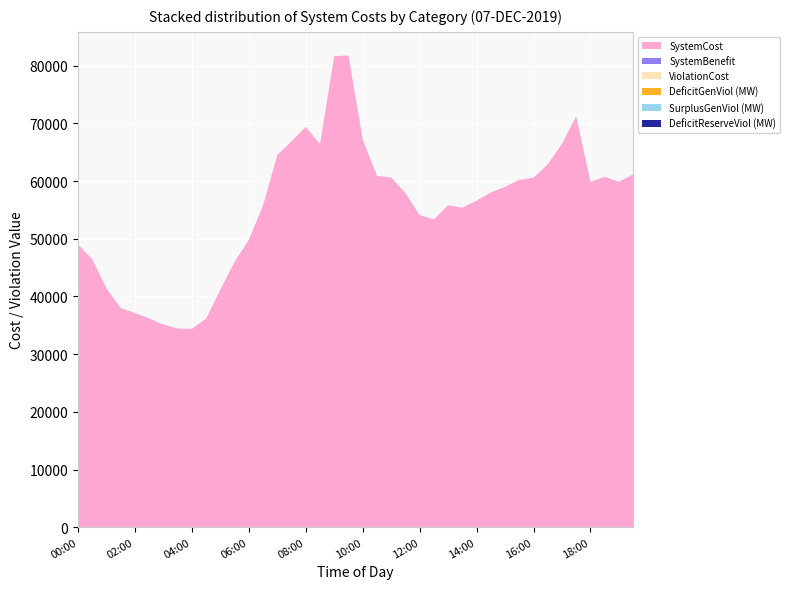

Reading left to right, transcribe all the data shown in this chart.

SystemCost: 00:00=48991.9	00:30=46442.9	01:00=41390.1	01:30=37983.2	02:00=37141.5	02:30=36199.7	03:00=35122.9	03:30=34444.1	04:00=34384.5	04:30=36157.4	05:00=41183.1	05:30=46001.6	06:00=49823.3	06:30=55779.9	07:00=64513.5	07:30=66901.4	08:00=69384.8	08:30=66403.4	09:00=81645.0	09:30=81781.6	10:00=67219.7	10:30=60907.0	11:00=60613.3	11:30=57927.6	12:00=54099.3	12:30=53348.7	13:00=55797.8	13:30=55395.2	14:00=56602.1	14:30=58038.7	15:00=59000.2	15:30=60218.7	16:00=60584.2	16:30=62872.8	17:00=66458.0	17:30=71228.6	18:00=59856.2	18:30=60760.2	19:00=59889.2	19:30=61142.4
SystemBenefit: 00:00=0.0	00:30=0.0	01:00=0.0	01:30=0.0	02:00=0.0	02:30=0.0	03:00=0.0	03:30=0.0	04:00=0.0	04:30=0.0	05:00=0.0	05:30=0.0	06:00=0.0	06:30=0.0	07:00=0.0	07:30=0.0	08:00=0.0	08:30=0.0	09:00=0.0	09:30=0.0	10:00=0.0	10:30=0.0	11:00=0.0	11:30=0.0	12:00=0.0	12:30=0.0	13:00=0.0	13:30=0.0	14:00=0.0	14:30=0.0	15:00=0.0	15:30=0.0	16:00=0.0	16:30=0.0	17:00=0.0	17:30=0.0	18:00=0.0	18:30=0.0	19:00=0.0	19:30=0.0
ViolationCost: 00:00=0.0	00:30=0.0	01:00=0.0	01:30=0.0	02:00=0.0	02:30=0.0	03:00=0.0	03:30=0.0	04:00=0.0	04:30=0.0	05:00=0.0	05:30=0.0	06:00=0.0	06:30=0.0	07:00=0.0	07:30=0.0	08:00=0.0	08:30=0.0	09:00=0.0	09:30=0.0	10:00=0.0	10:30=0.0	11:00=0.0	11:30=0.0	12:00=0.0	12:30=0.0	13:00=0.0	13:30=0.0	14:00=0.0	14:30=0.0	15:00=0.0	15:30=0.0	16:00=0.0	16:30=0.0	17:00=0.0	17:30=0.0	18:00=0.0	18:30=0.0	19:00=0.0	19:30=0.0
DeficitGenViol (MW): 00:00=0.0	00:30=0.0	01:00=0.0	01:30=0.0	02:00=0.0	02:30=0.0	03:00=0.0	03:30=0.0	04:00=0.0	04:30=0.0	05:00=0.0	05:30=0.0	06:00=0.0	06:30=0.0	07:00=0.0	07:30=0.0	08:00=0.0	08:30=0.0	09:00=0.0	09:30=0.0	10:00=0.0	10:30=0.0	11:00=0.0	11:30=0.0	12:00=0.0	12:30=0.0	13:00=0.0	13:30=0.0	14:00=0.0	14:30=0.0	15:00=0.0	15:30=0.0	16:00=0.0	16:30=0.0	17:00=0.0	17:30=0.0	18:00=0.0	18:30=0.0	19:00=0.0	19:30=0.0
SurplusGenViol (MW): 00:00=0.0	00:30=0.0	01:00=0.0	01:30=0.0	02:00=0.0	02:30=0.0	03:00=0.0	03:30=0.0	04:00=0.0	04:30=0.0	05:00=0.0	05:30=0.0	06:00=0.0	06:30=0.0	07:00=0.0	07:30=0.0	08:00=0.0	08:30=0.0	09:00=0.0	09:30=0.0	10:00=0.0	10:30=0.0	11:00=0.0	11:30=0.0	12:00=0.0	12:30=0.0	13:00=0.0	13:30=0.0	14:00=0.0	14:30=0.0	15:00=0.0	15:30=0.0	16:00=0.0	16:30=0.0	17:00=0.0	17:30=0.0	18:00=0.0	18:30=0.0	19:00=0.0	19:30=0.0
DeficitReserveViol (MW): 00:00=0.0	00:30=0.0	01:00=0.0	01:30=0.0	02:00=0.0	02:30=0.0	03:00=0.0	03:30=0.0	04:00=0.0	04:30=0.0	05:00=0.0	05:30=0.0	06:00=0.0	06:30=0.0	07:00=0.0	07:30=0.0	08:00=0.0	08:30=0.0	09:00=0.0	09:30=0.0	10:00=0.0	10:30=0.0	11:00=0.0	11:30=0.0	12:00=0.0	12:30=0.0	13:00=0.0	13:30=0.0	14:00=0.0	14:30=0.0	15:00=0.0	15:30=0.0	16:00=0.0	16:30=0.0	17:00=0.0	17:30=0.0	18:00=0.0	18:30=0.0	19:00=0.0	19:30=0.0